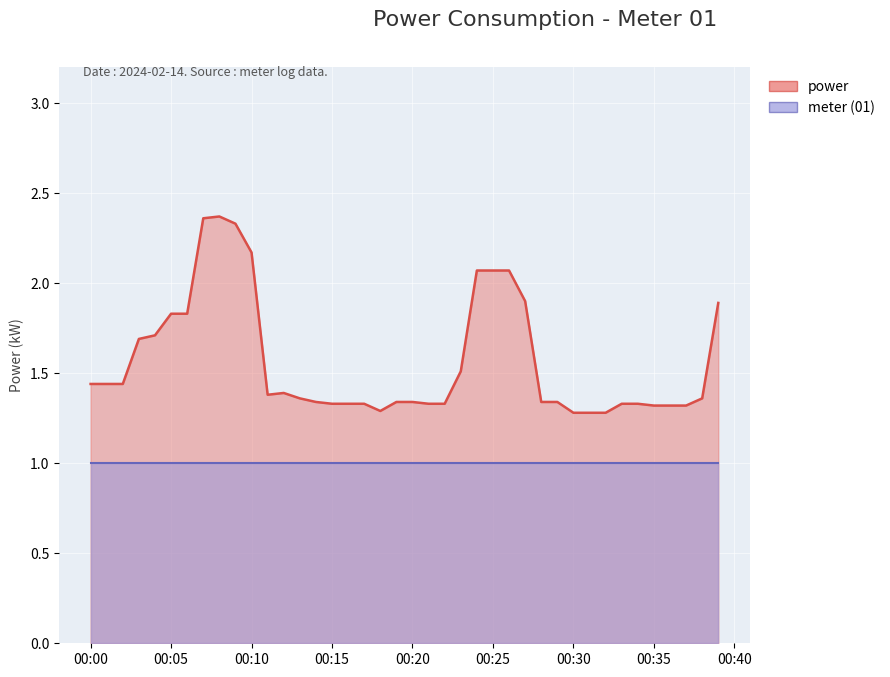

At which label does meter reach its peak?

2024-02-14T00:00:00